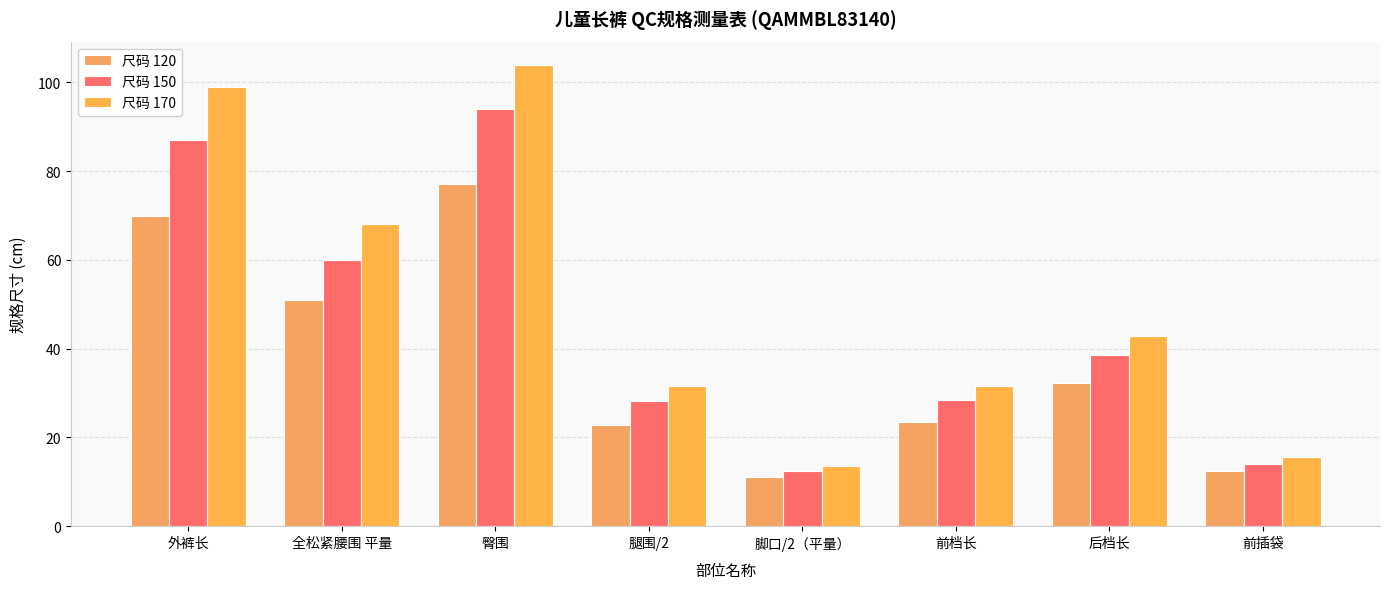

What is the difference between the highest and lowest values at 外裤长?

29.0